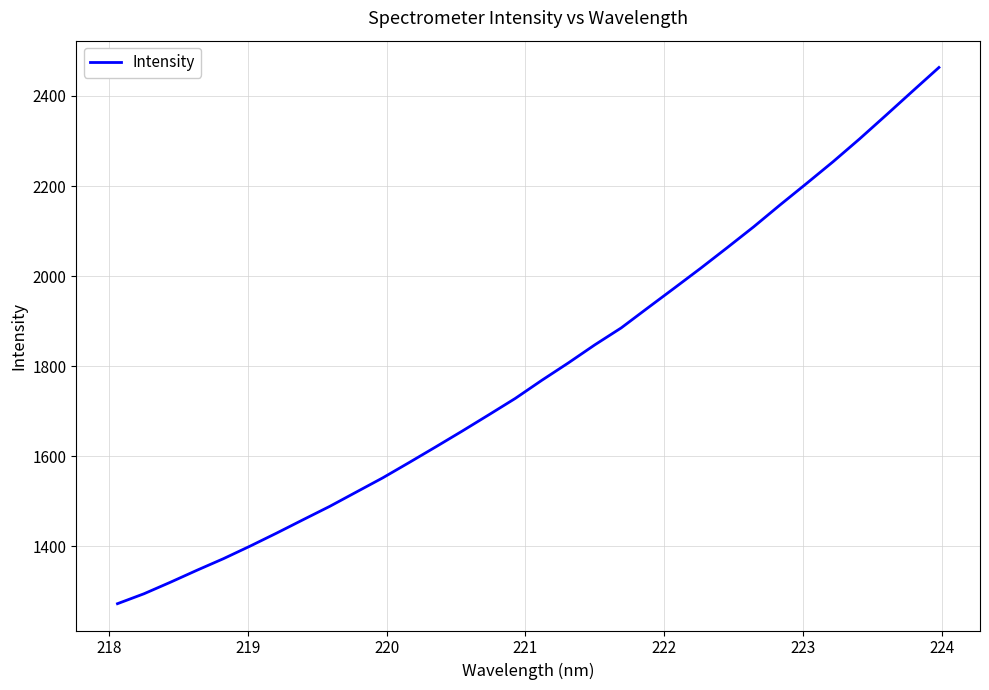

What is the minimum value shown in the chart?

1272.0